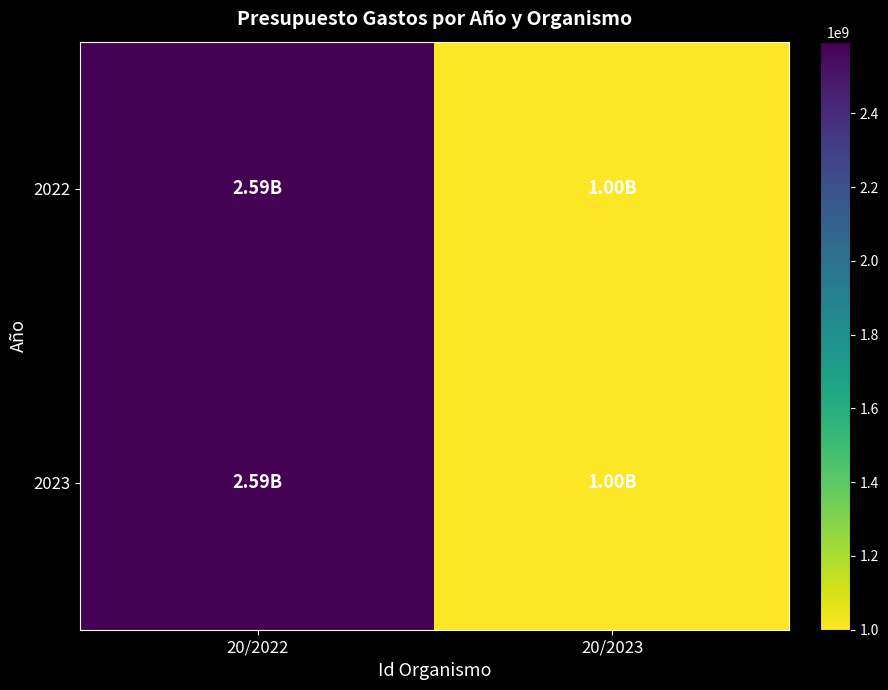

What is the total value across all series at 20/2022?

5189499960